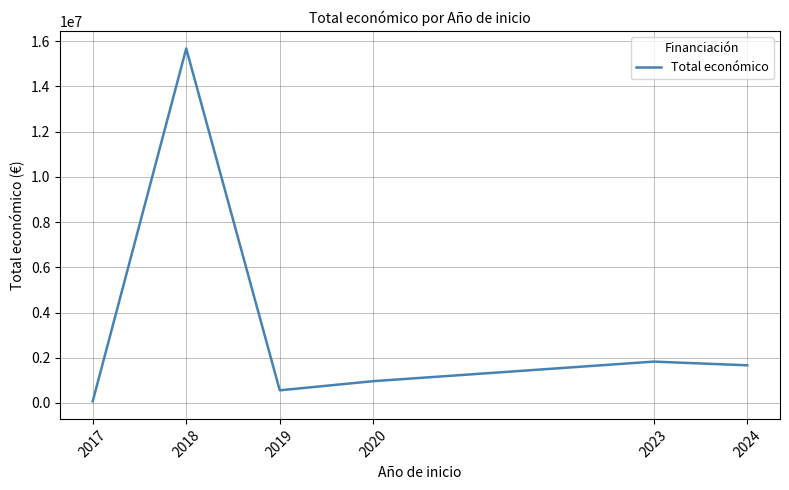

Does the chart have visible grid lines?

Yes